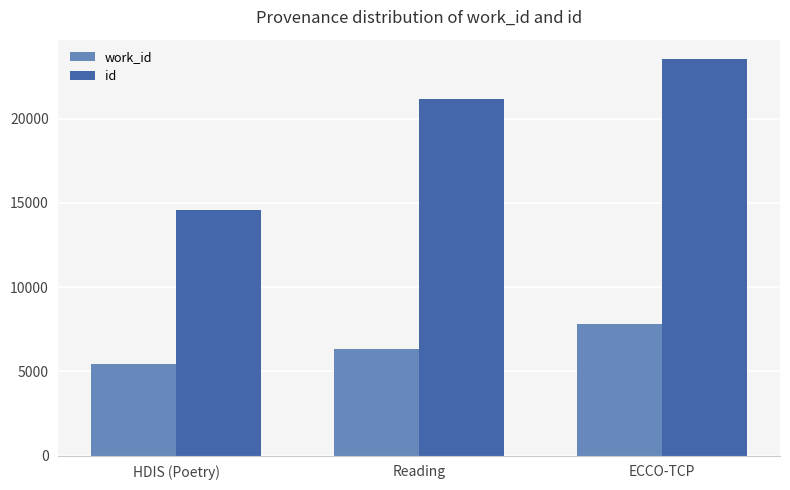

Which series has the largest range (max minus min)?

id